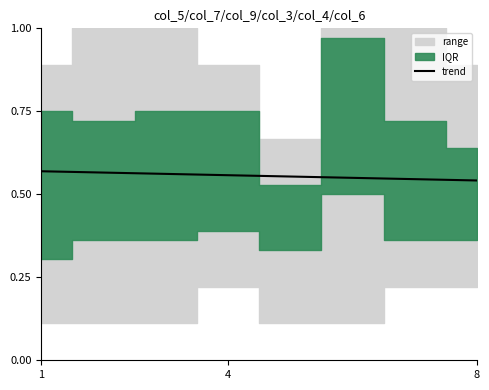

The value of trend at 4 is 0.9. True or false?

False